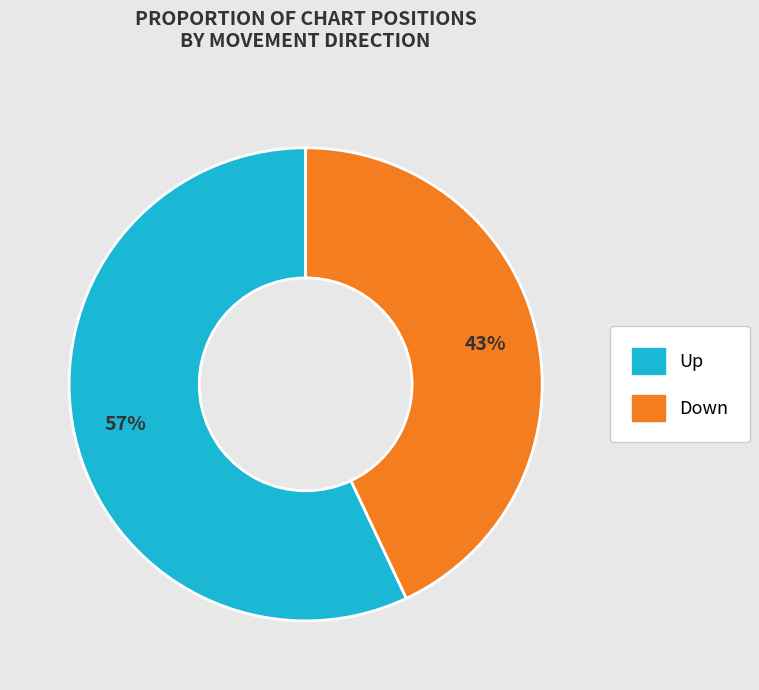

To the nearest percent, what is the difference between the largest and smallest slice percentages?

14%